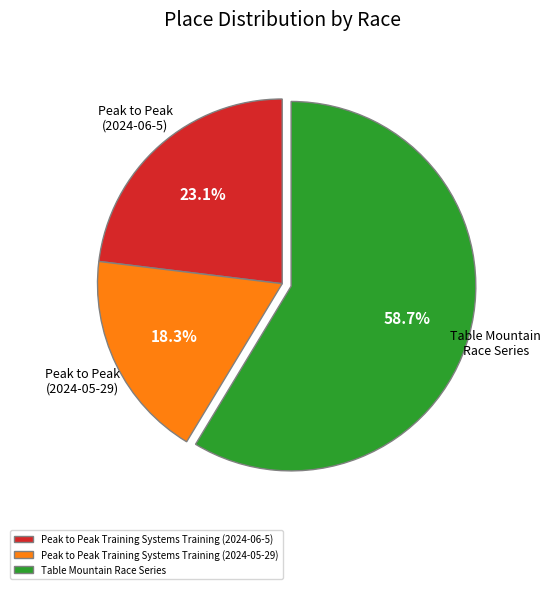

What percentage is the Table Mountain Race Series slice, to the nearest percent?

59%